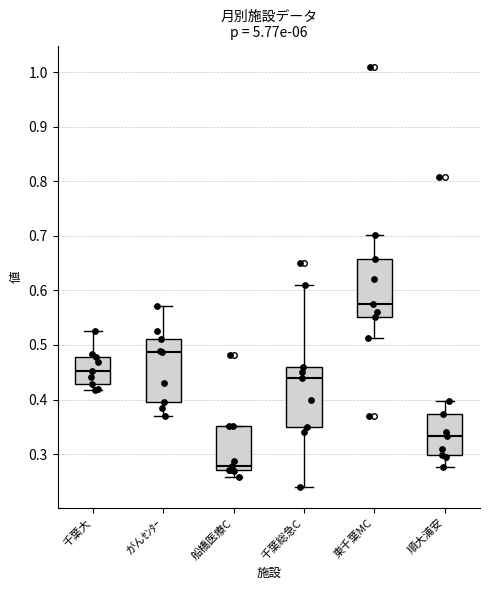

Where does the lower whisker of the box for 千葉総急C end on the y-axis? The values are not printed on the chart, so give them approximately, as read against the axis.

0.24